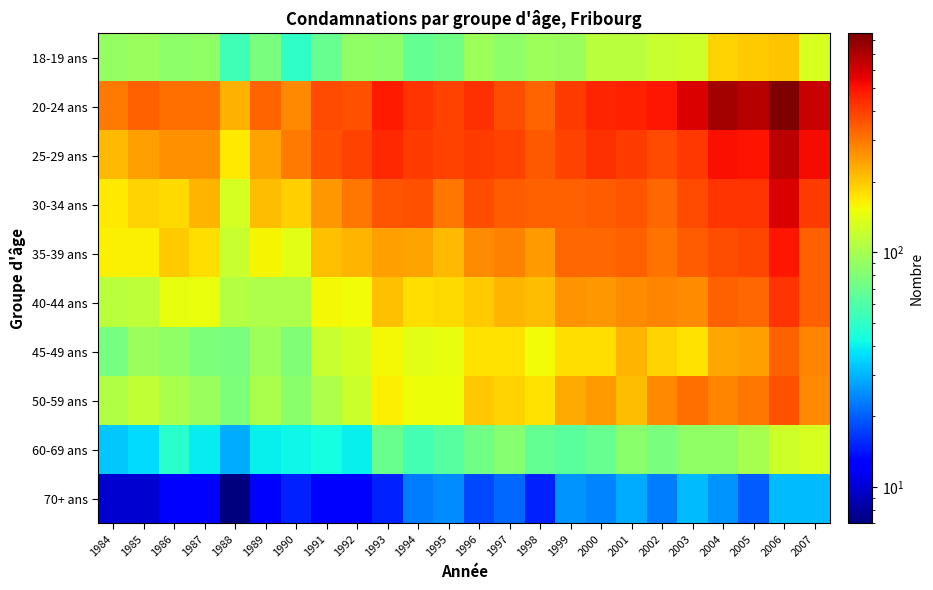

Rank the series at 1993 from lowest to highest value.

70+ ans, 60-69 ans, 18-19 ans, 45-49 ans, 50-59 ans, 40-44 ans, 35-39 ans, 30-34 ans, 25-29 ans, 20-24 ans